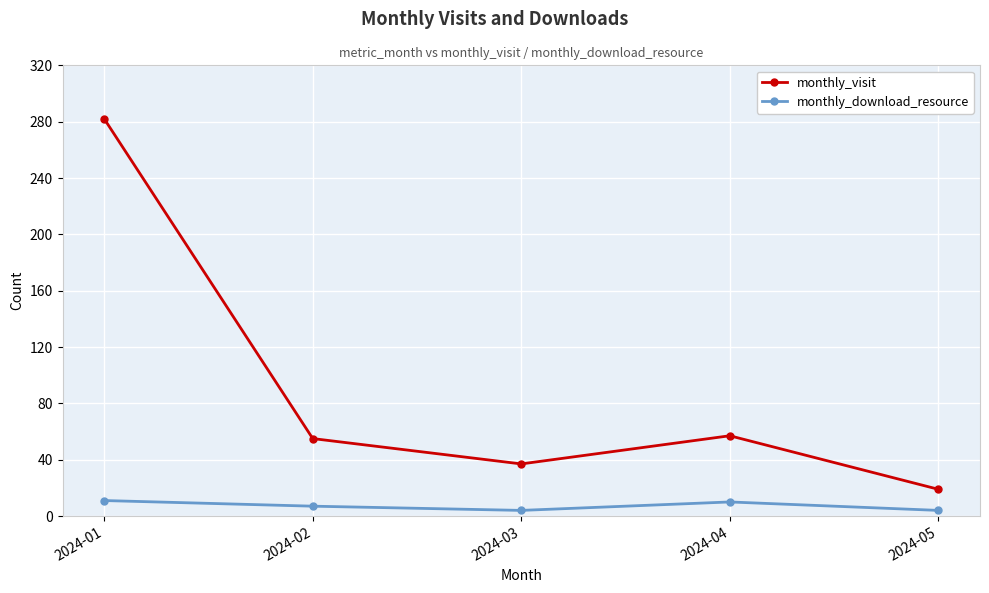

Which category has the lowest value in the monthly_visit series?

2024-05